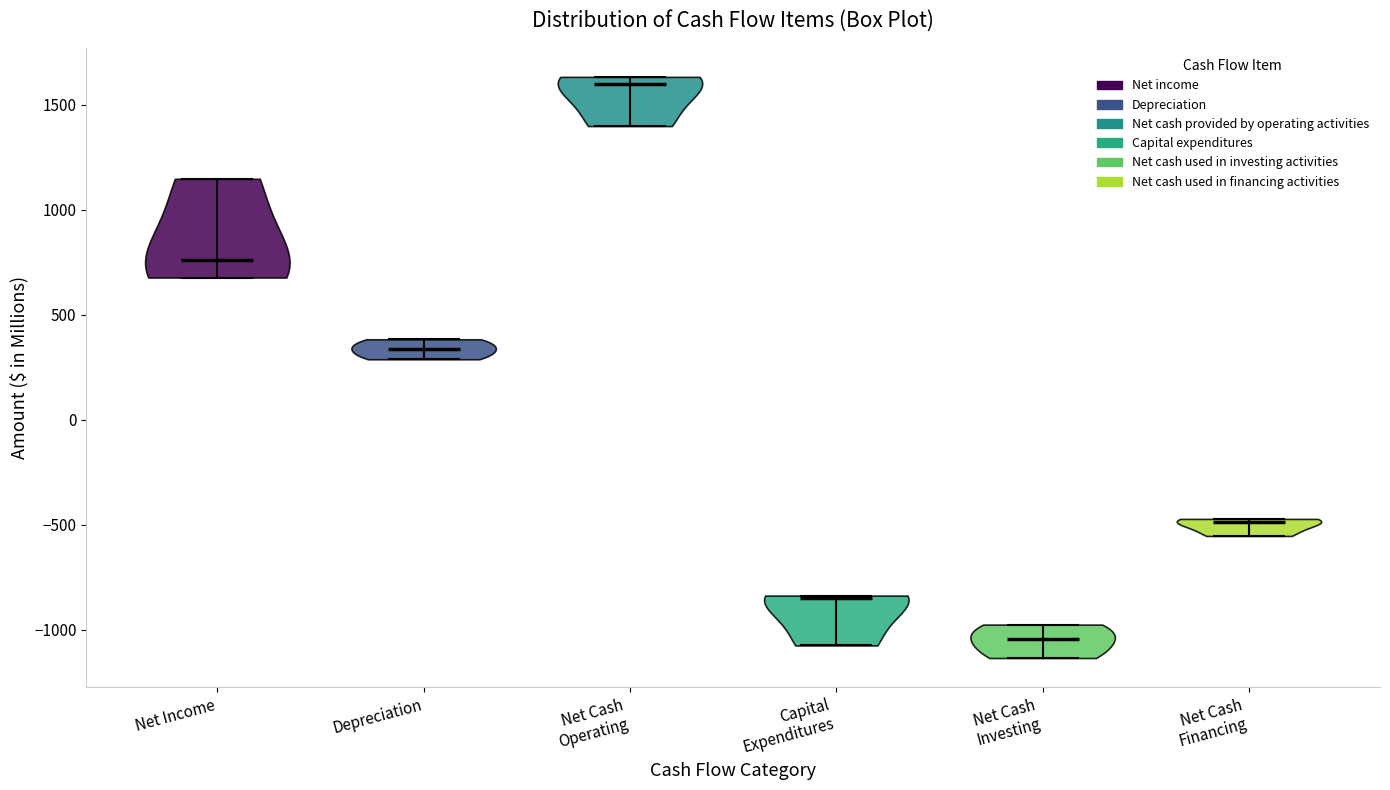

Reading left to right, read every violin against the y-axis: where its median line is, and the lowest and highest points it reaches. The values are not printed on the chart, so give them approximately, as read against the axis.

Net Income: median line 750, lowest point 700, highest point 1150
Depreciation: median line 350, lowest point 300, highest point 400
Net Cash Operating: median line 1600, lowest point 1400, highest point 1650
Capital Expenditures: median line -850, lowest point -1050, highest point -850
Net Cash Investing: median line -1050, lowest point -1150, highest point -950
Net Cash Financing: median line -500, lowest point -550, highest point -450